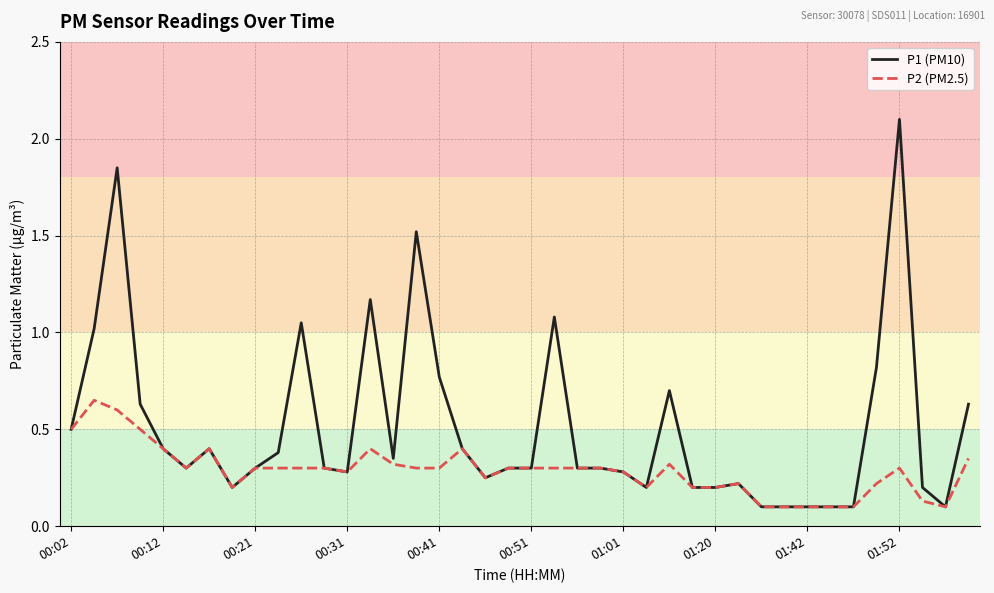

What is the highest value of the P1 (PM10) series?

2.1